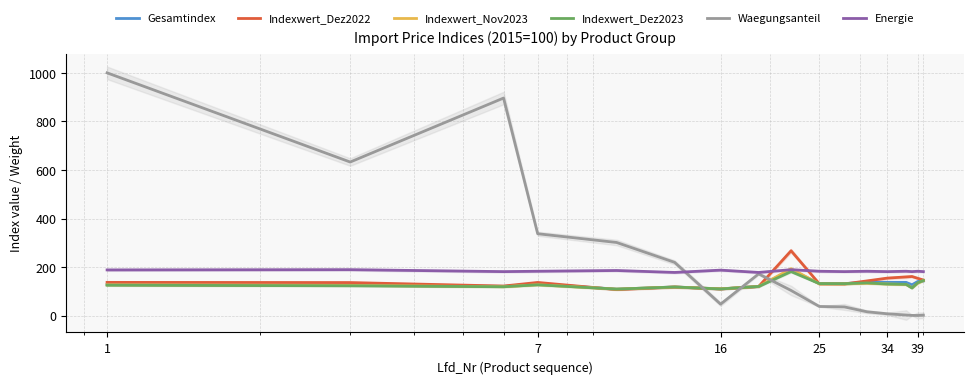

Reading left to right, what are all the values shown in this chart?

Gesamtindex: 127.8	125.1	120.8	131.3	109.2	118.3	110.3	120.5	188.4	132.4	132.0	138.1	137.2	137.1	127.2	140.7	143.3
Indexwert_Dez2022: 137.1	136.3	122.0	136.8	107.5	117.8	109.9	120.0	267.3	130.9	130.6	143.1	154.7	159.6	161.3	153.8	146.8
Indexwert_Nov2023: 126.9	124.7	119.2	127.3	109.4	118.1	110.5	120.2	193.5	131.0	130.9	133.4	130.4	128.2	115.0	133.8	144.7
Indexwert_Dez2023: 125.5	123.1	119.1	127.0	109.4	118.0	110.1	120.2	181.4	132.1	131.7	135.0	130.3	129.0	113.8	135.6	144.6
Waegungsanteil: 1000.0	632.7	896.2	337.4	301.4	219.5	47.4	172.1	103.8	37.9	36.0	16.0	7.7	2.6	1.1	0.8	2.0
Energie: 188.4	189.4	181.4	182.9	186.0	178.0	187.5	178.0	189.4	182.9	181.4	182.9	181.4	182.9	181.4	182.9	181.4